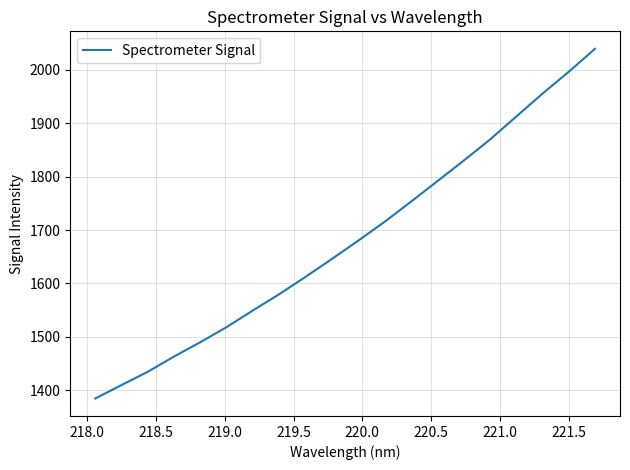

What is the difference between the maximum and minimum values?

653.9